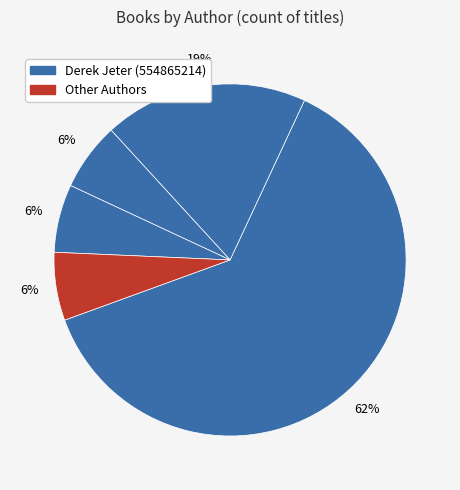

How many segments does this pie chart have?

5